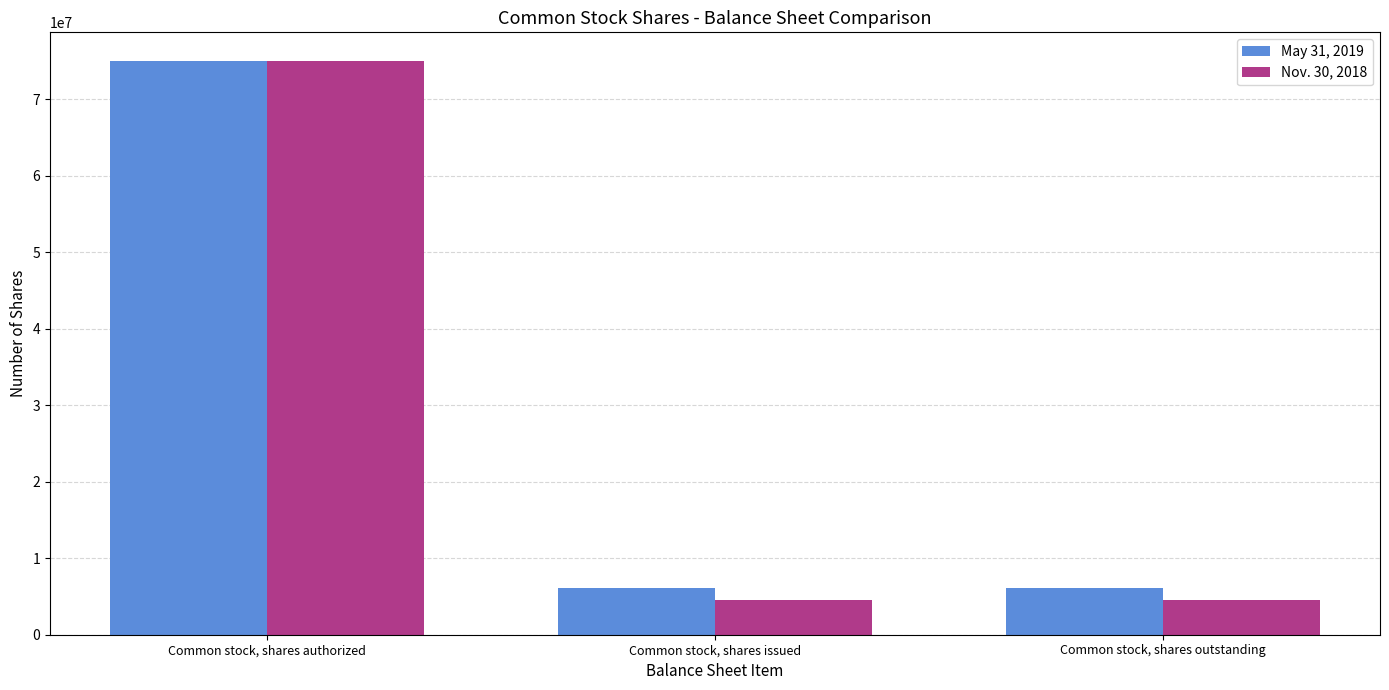

What position from the right is Common stock, shares outstanding?

1